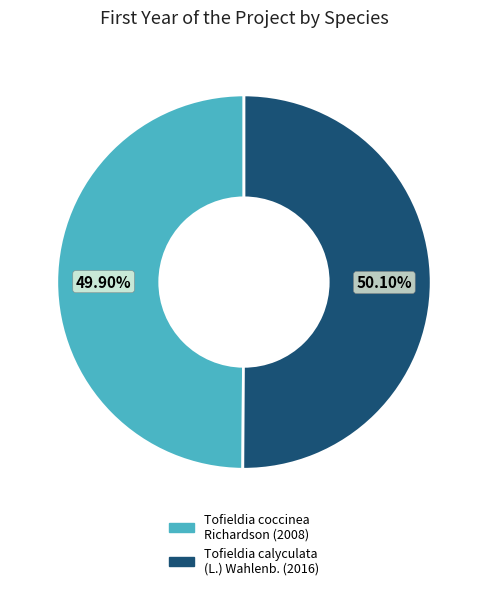

Is the sum of Tofieldia calyculata (L.) Wahlenb. and Tofieldia coccinea Richardson greater than half?

Yes